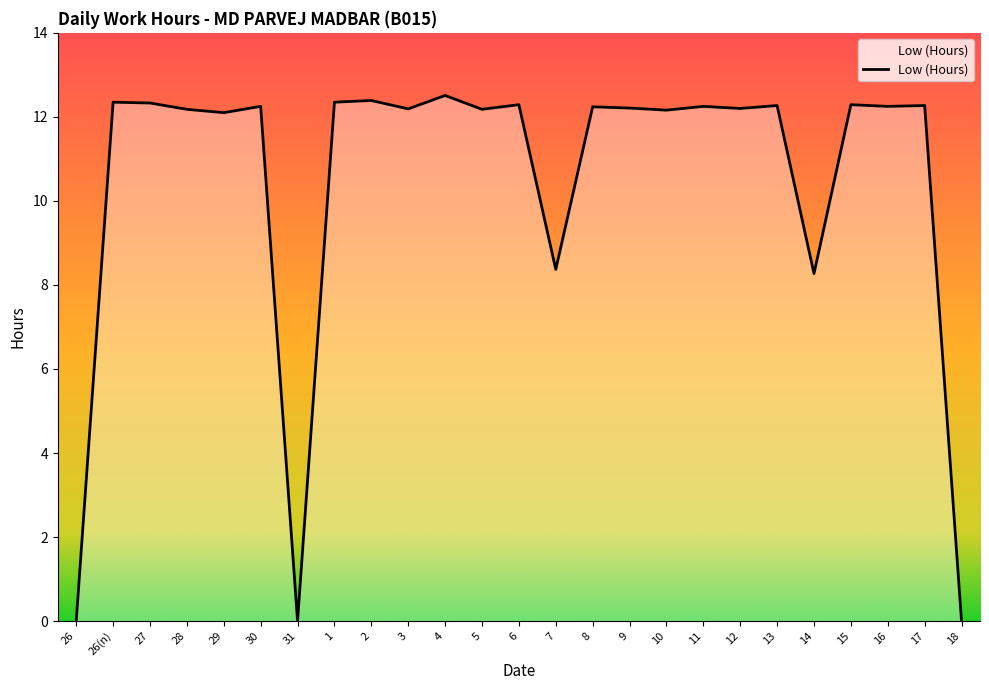

True or false: the data shows 12.3 at 26(n).

True